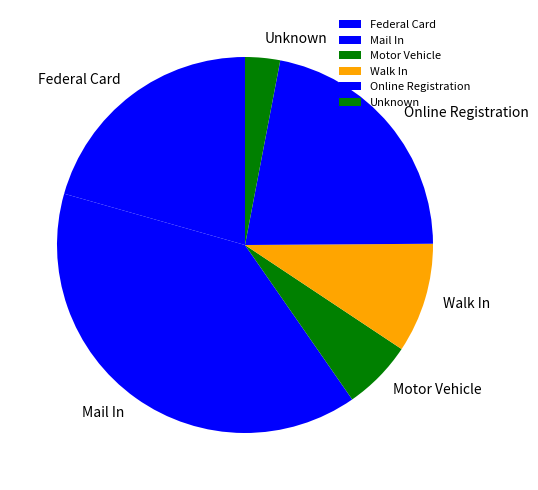

What is the largest slice in the pie chart?

Mail In